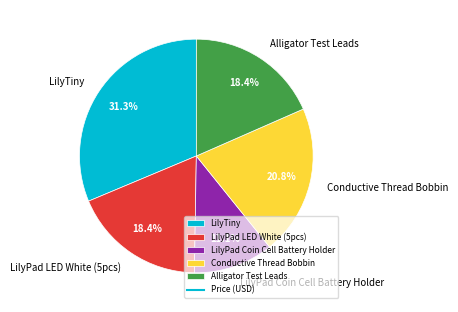

Between Conductive Thread Bobbin and LilyPad Coin Cell Battery Holder, which is larger?

Conductive Thread Bobbin